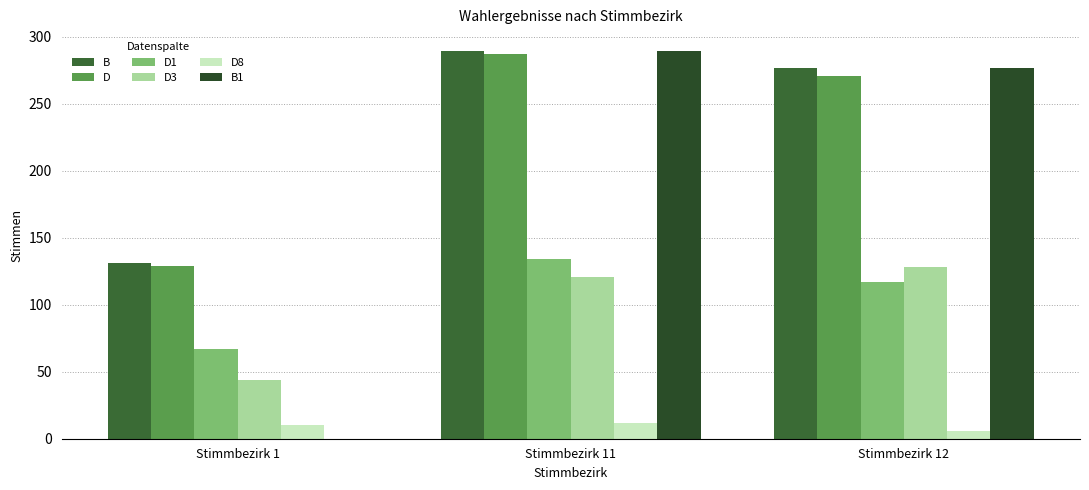

Count the number of data series in this chart.

6